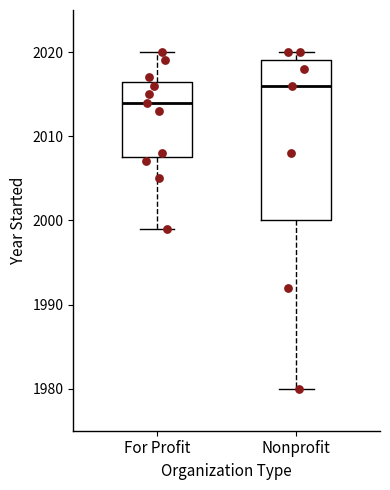

Which box is the tallest, from its lower edge to its upper edge?

Nonprofit